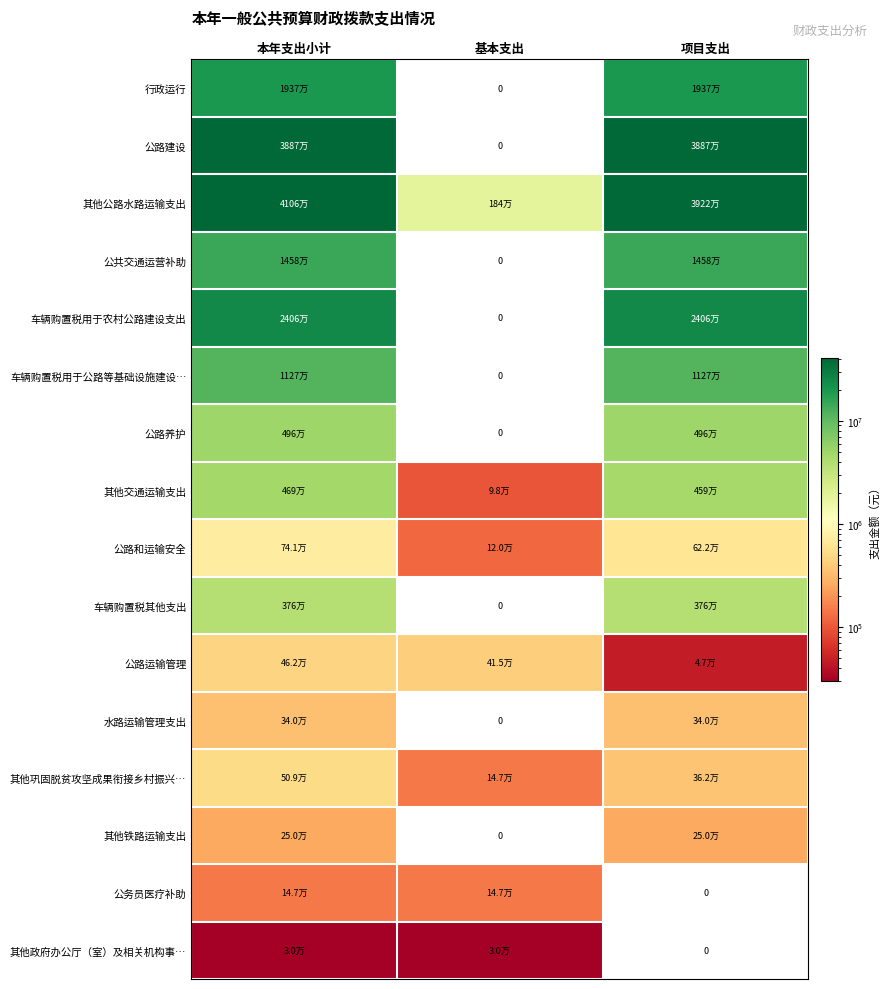

Is the value of 行政运行 at 本年支出小计 greater than the value of 水路运输管理支出 at 基本支出?

Yes